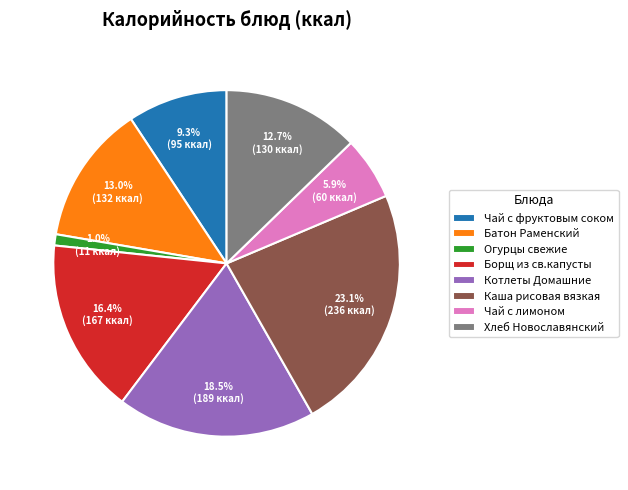

To the nearest percent, what is the average slice percentage?

12%